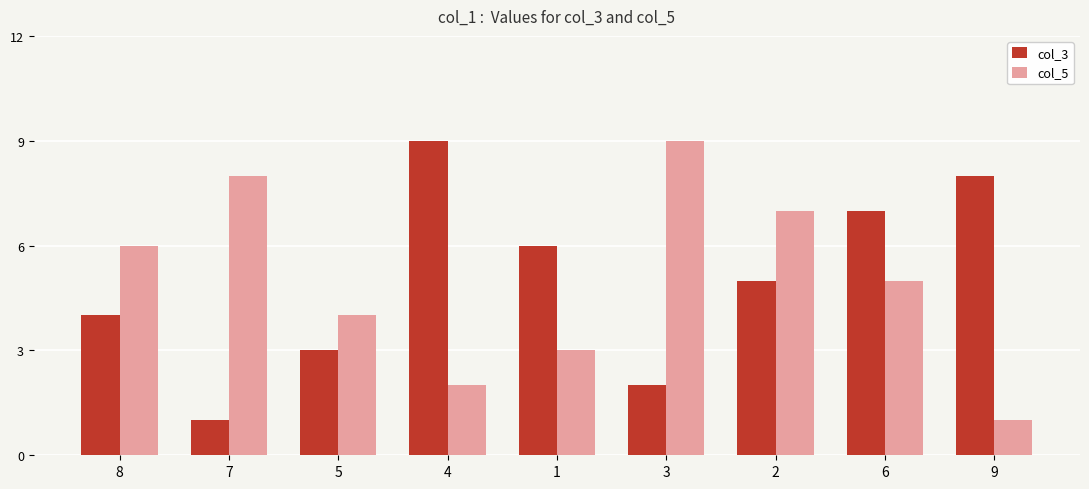

How many bars are there in total?

18